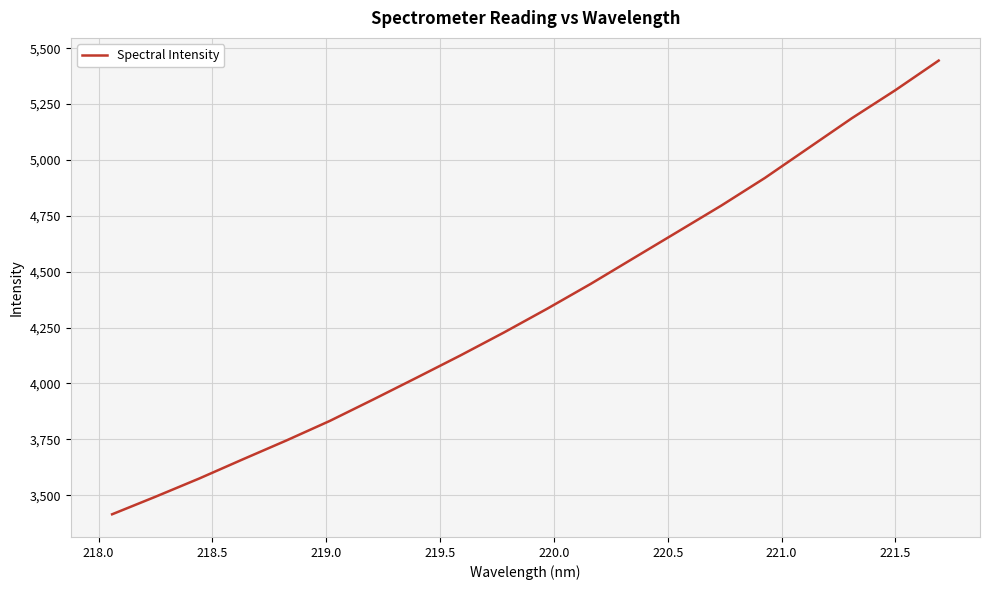

Reading left to right, transcribe all the data shown in this chart.

3414.8	3493.6	3574.7	3660.3	3744.6	3832.3	3928.3	4026.1	4125.1	4227.7	4334.7	4445.8	4562.4	4679.0	4795.8	4919.1	5052.7	5186.2	5311.6	5444.5